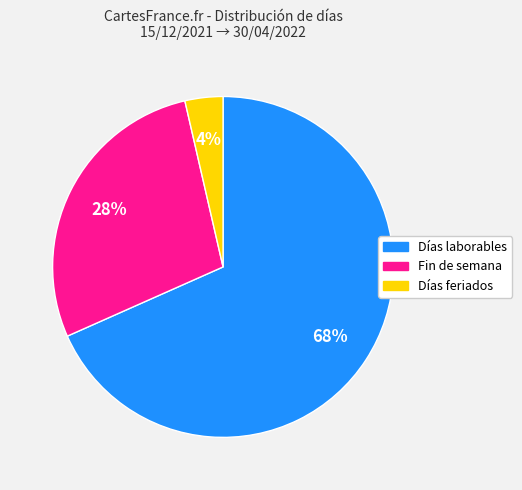

What is the ratio of the value at Fin de semana to the value at Días laborables?

0.4